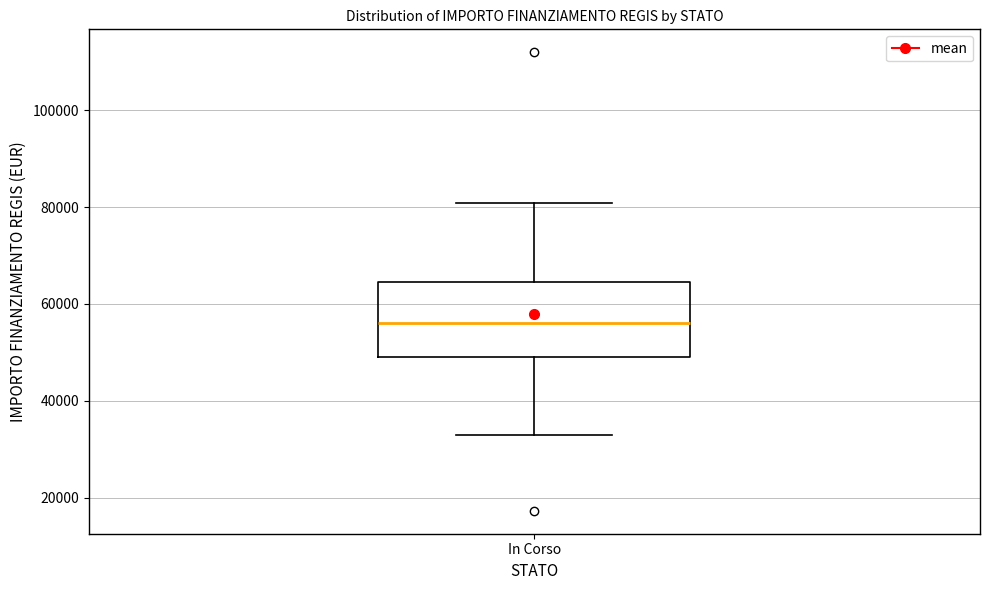

Transcribe this box plot: give where the median line is, the range the box spans, and where the two whiskers end, as read against the y-axis. The values are not printed on the chart, so give them approximately, as read against the axis.

median 56000, box 50000 to 64000, whiskers 32000 to 80000